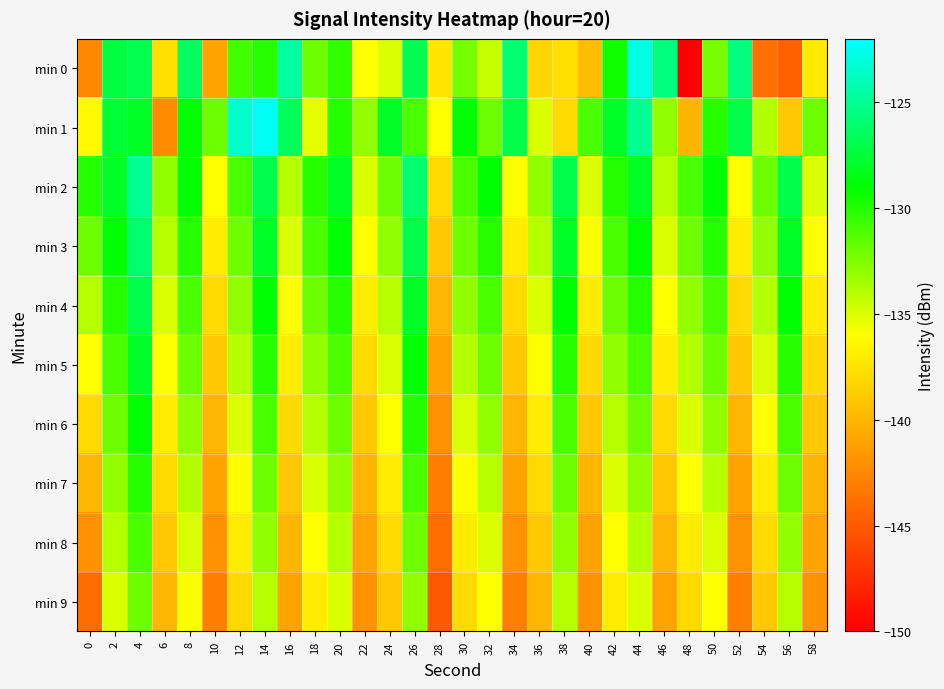

At which category does the chart reach its peak across all series?

14